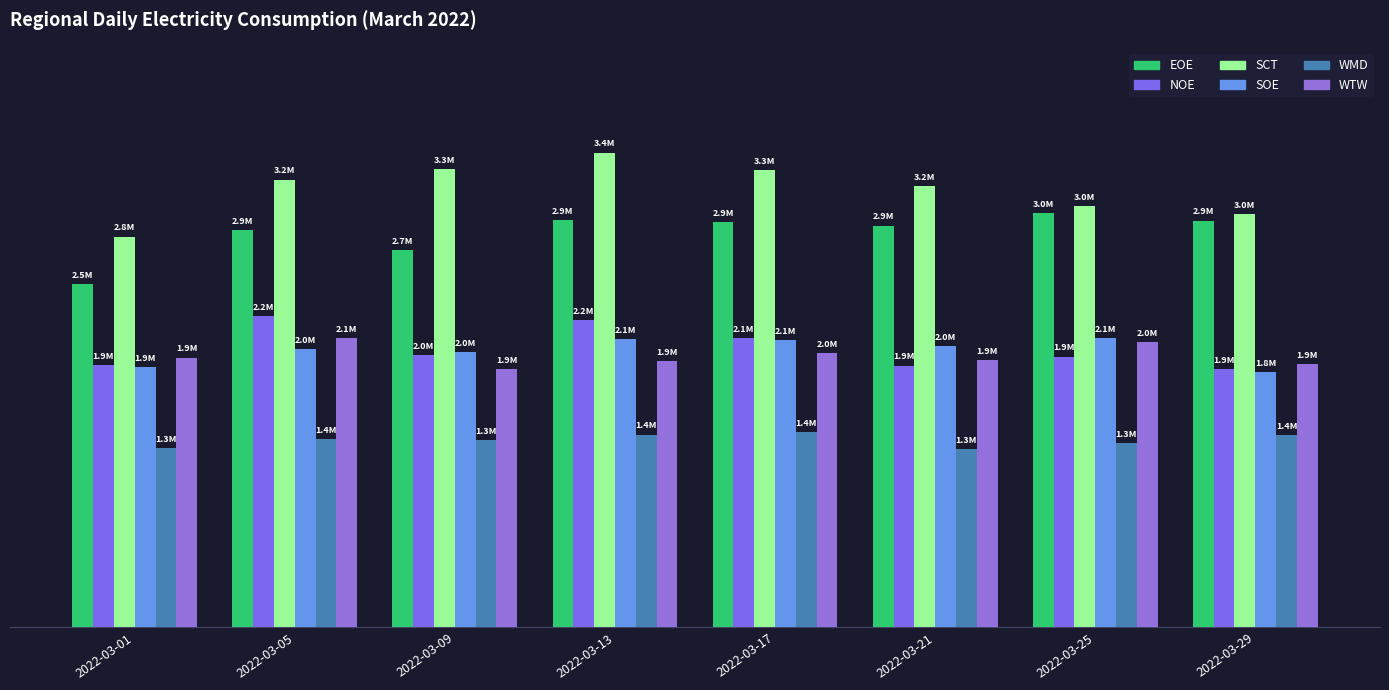

At how many categories does at least one series exceed 2616716?

8